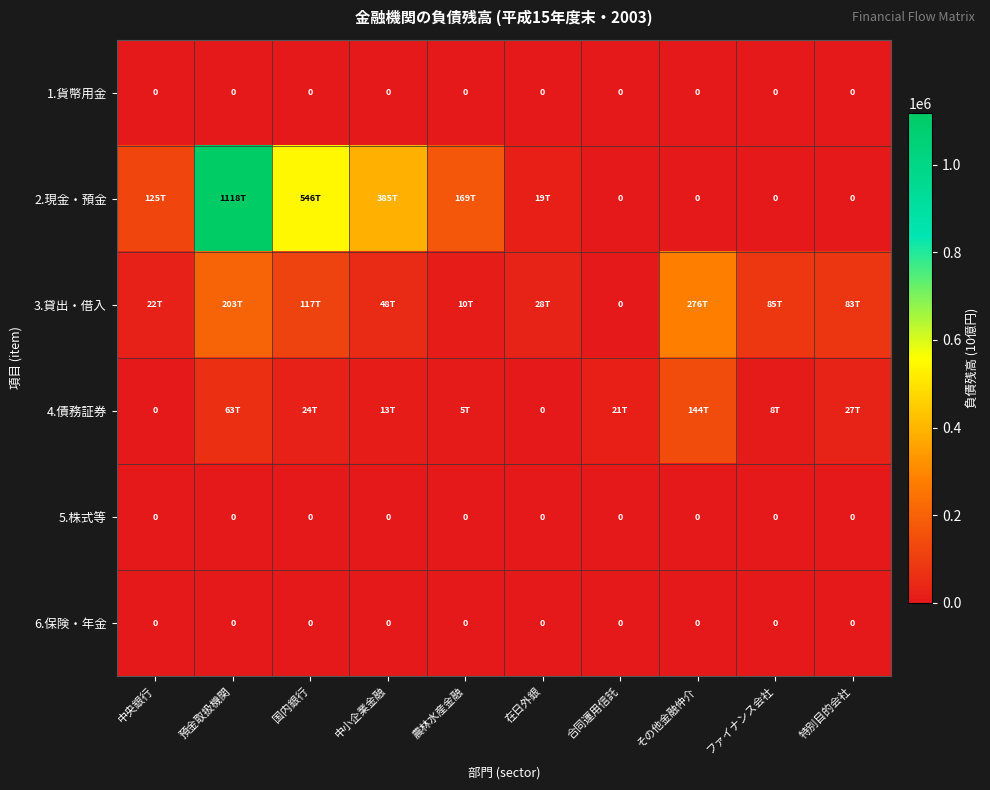

The value of 5.株式等 at ファイナンス会社 is 0.0. True or false?

True